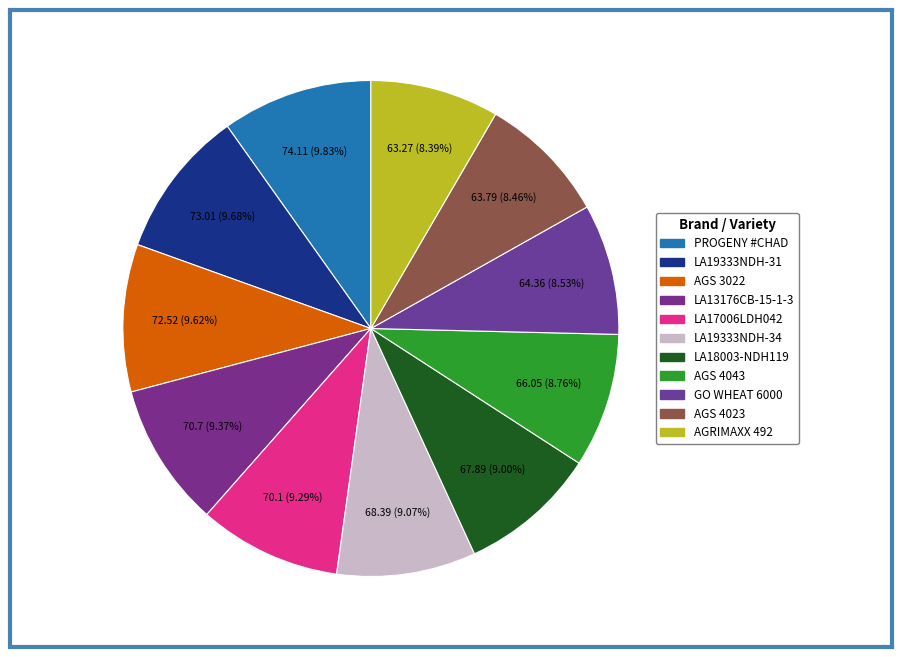

To the nearest percent, what percentage of the pie is LA17006LDH042?

9%